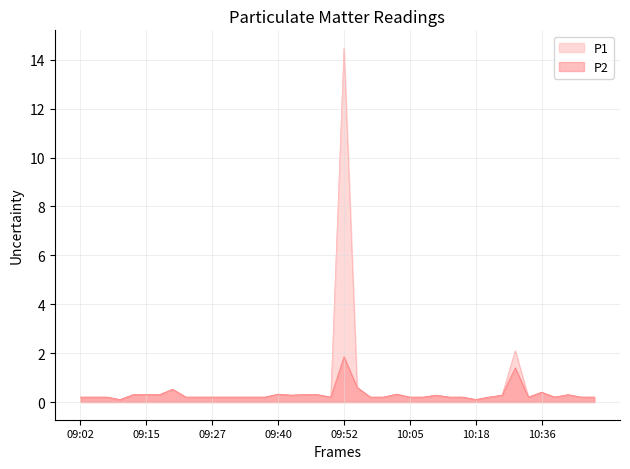

Which category has the lowest value in the P1 series?

09:10